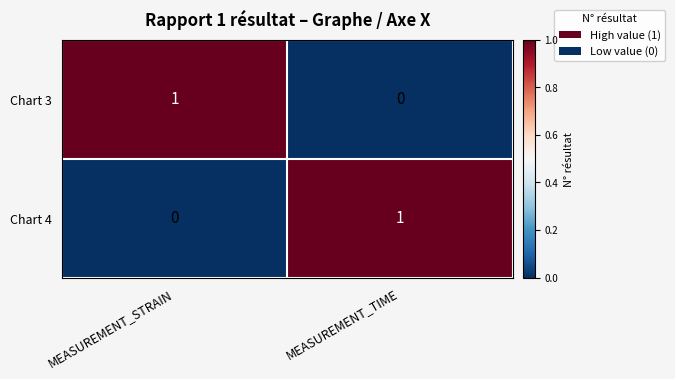

Where is Chart 4 nearest to the value 0?

MEASUREMENT_STRAIN